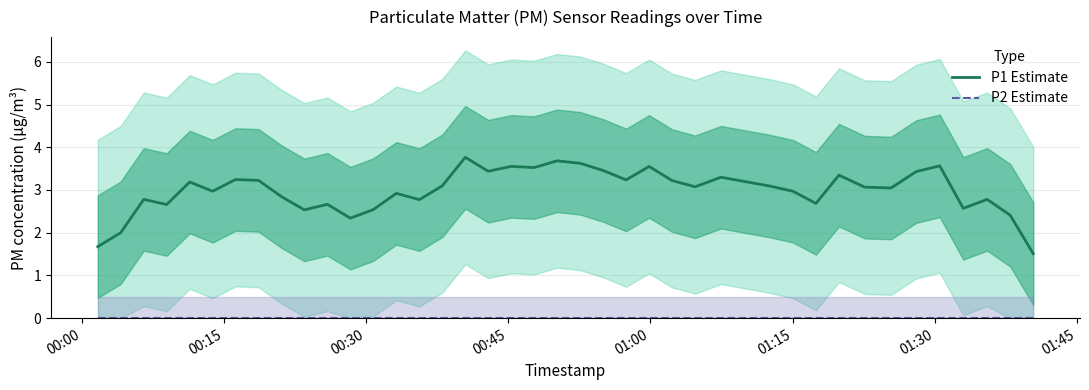

True or false: P1 Estimate has more than 1 points higher than both neighbors.

True